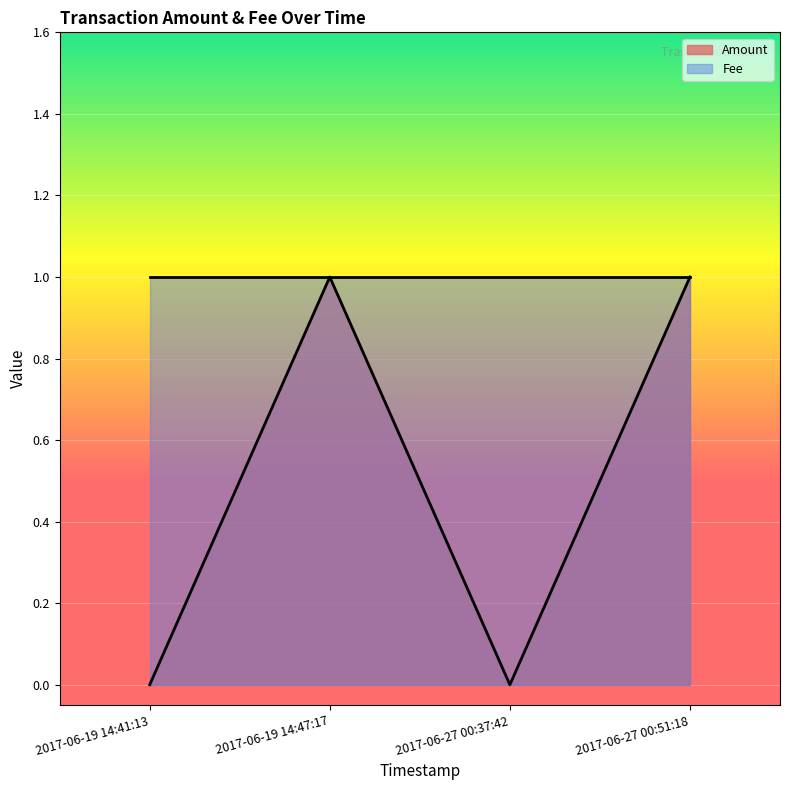

At which category does the chart reach its minimum across all series?

2017-06-19 14:41:13